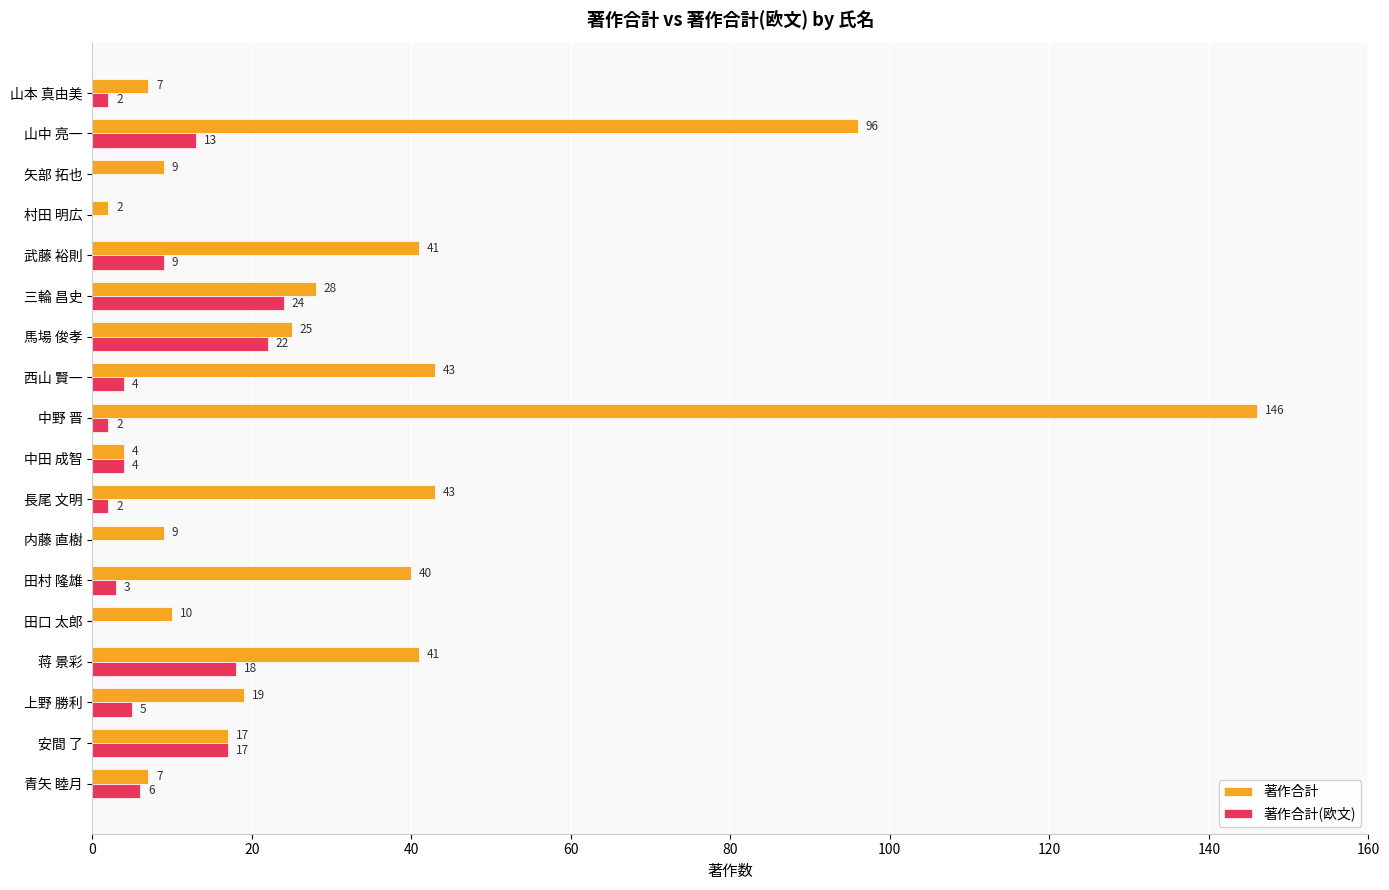

The 著作合計 series shows 34 at 中野 晋. True or false?

False